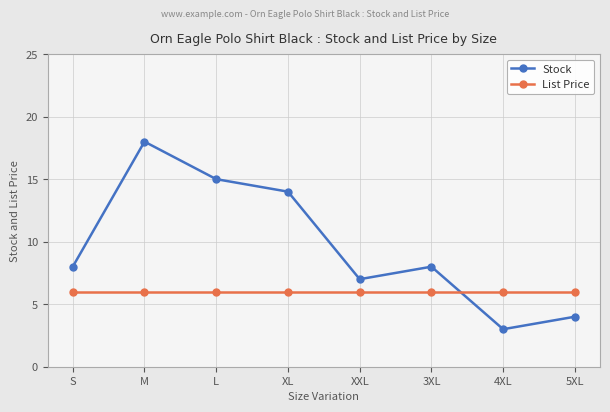

Reading right to left, extract all data points from this chart.

Stock: 5XL=4.0	4XL=3.0	3XL=8.0	XXL=7.0	XL=14.0	L=15.0	M=18.0	S=8.0
List Price: 5XL=6.0	4XL=6.0	3XL=6.0	XXL=6.0	XL=6.0	L=6.0	M=6.0	S=6.0